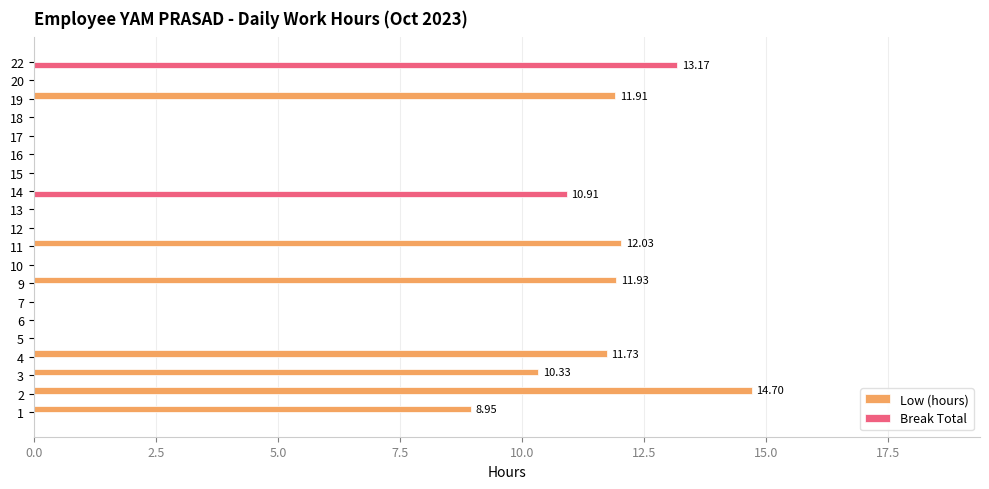

Which series changed the most between 6 and 22?

Break Total